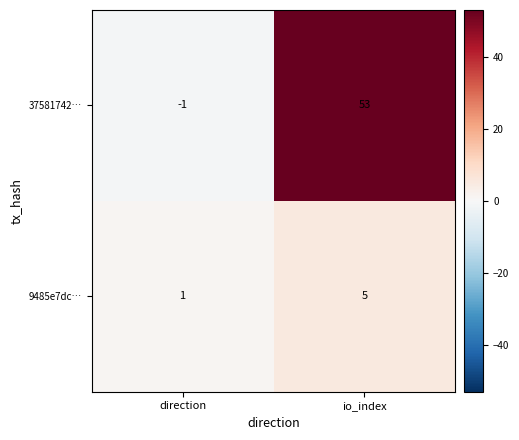

What is the sum of all 9485e7dc… values?

6